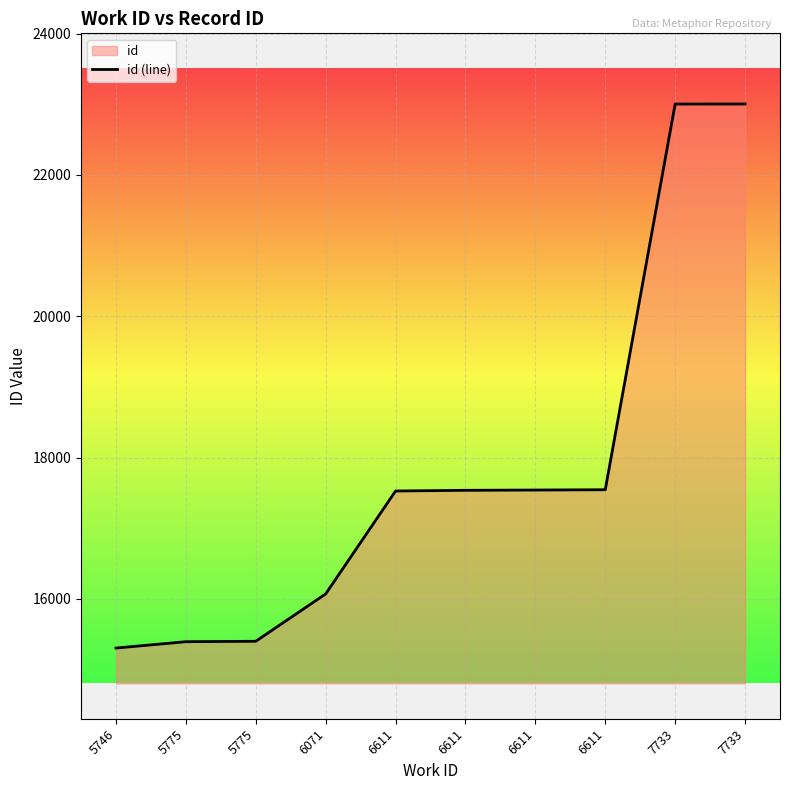

The chart shows a value of 24618 at 6611. True or false?

False